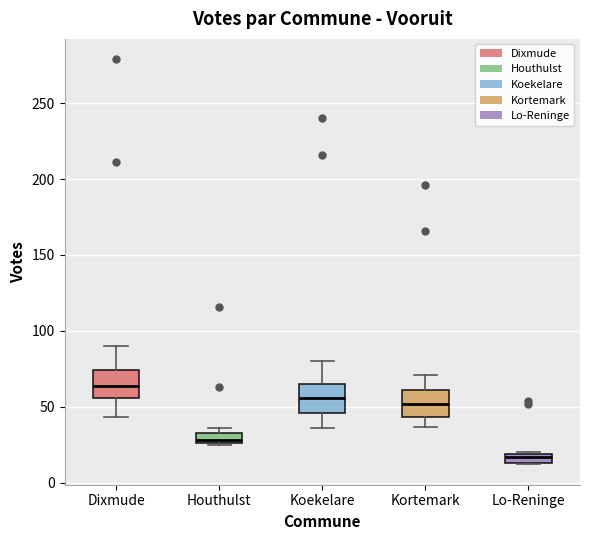

Which box has the highest median line?

Dixmude